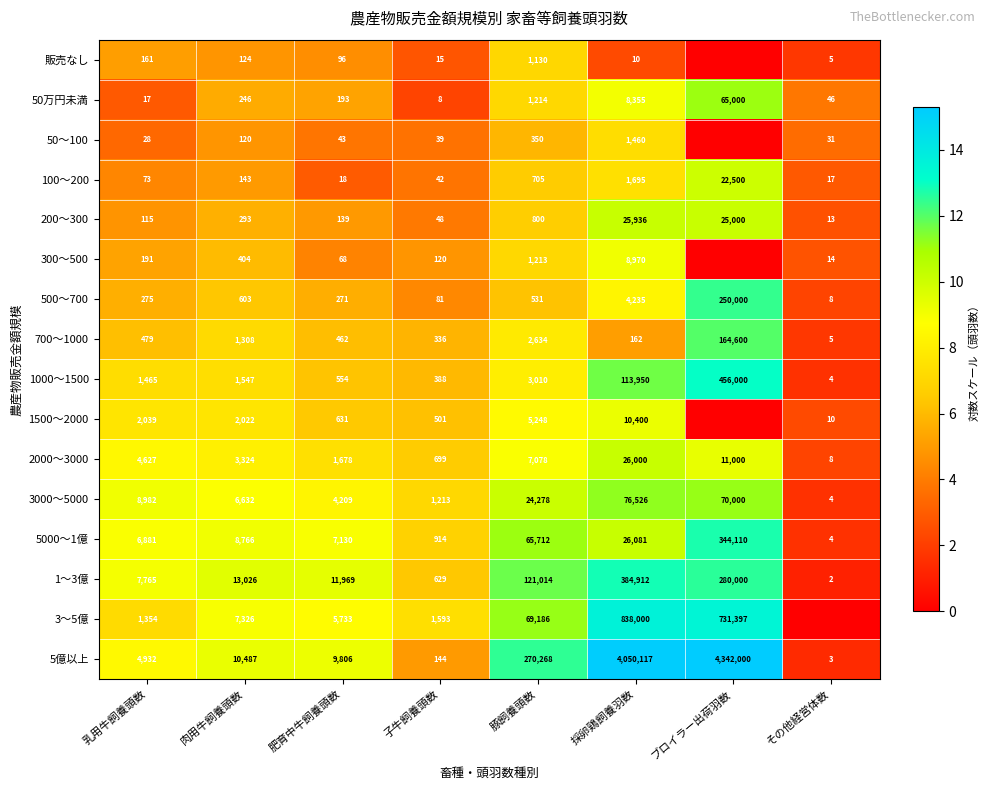

At how many categories does at least one series exceed 8?

6